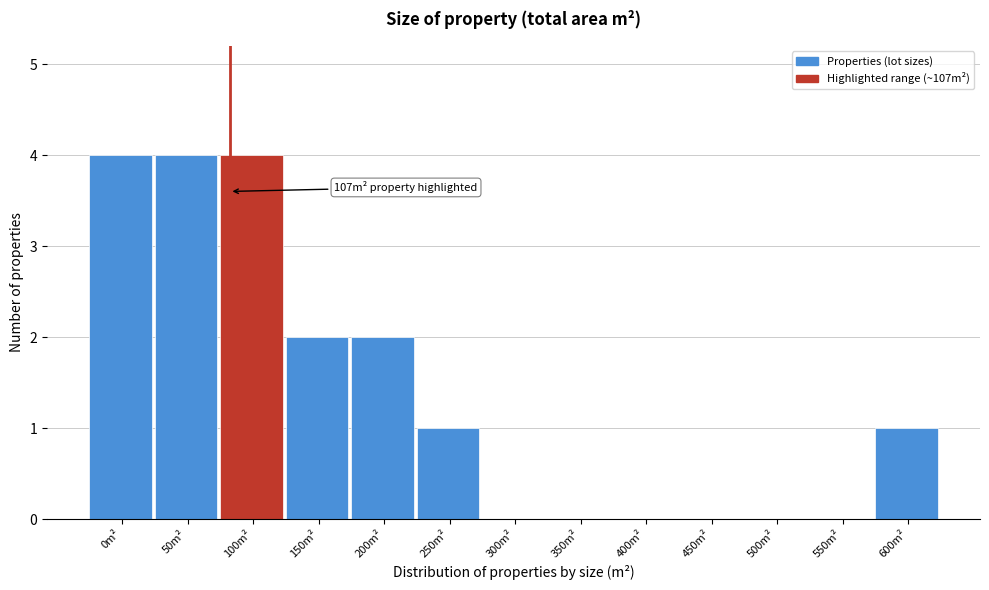

Reading left to right, list all the values displayed in this chart.

0m²=4	50m²=4	100m²=4	150m²=2	200m²=2	250m²=1	300m²=0	350m²=0	400m²=0	450m²=0	500m²=0	550m²=0	600m²=1